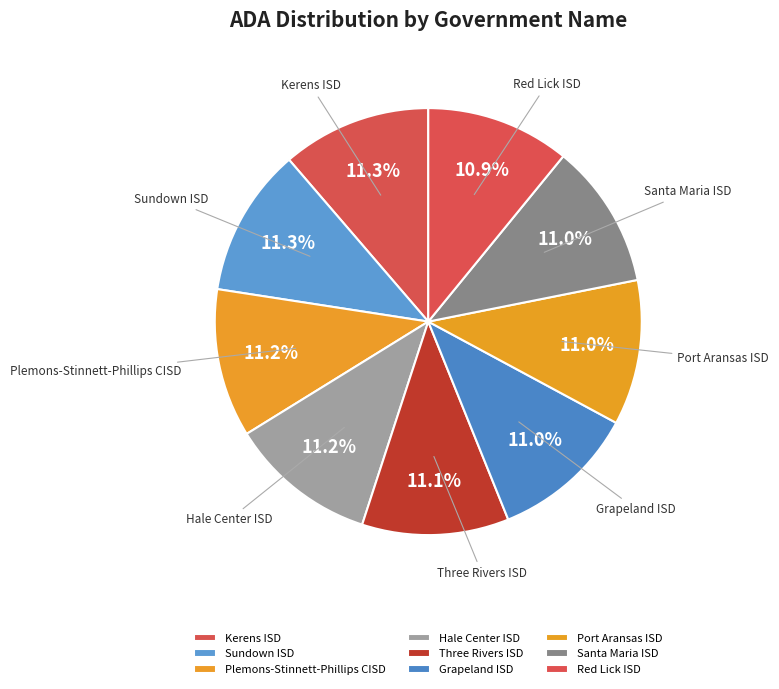

What portion of the pie excludes Port Aransas ISD?

89.0%